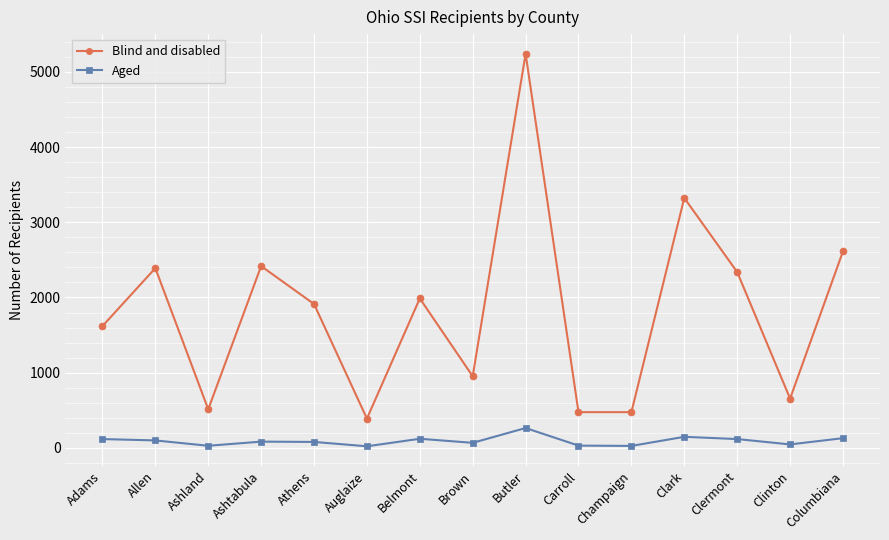

Is it true that Aged equals 117 at Adams?

True